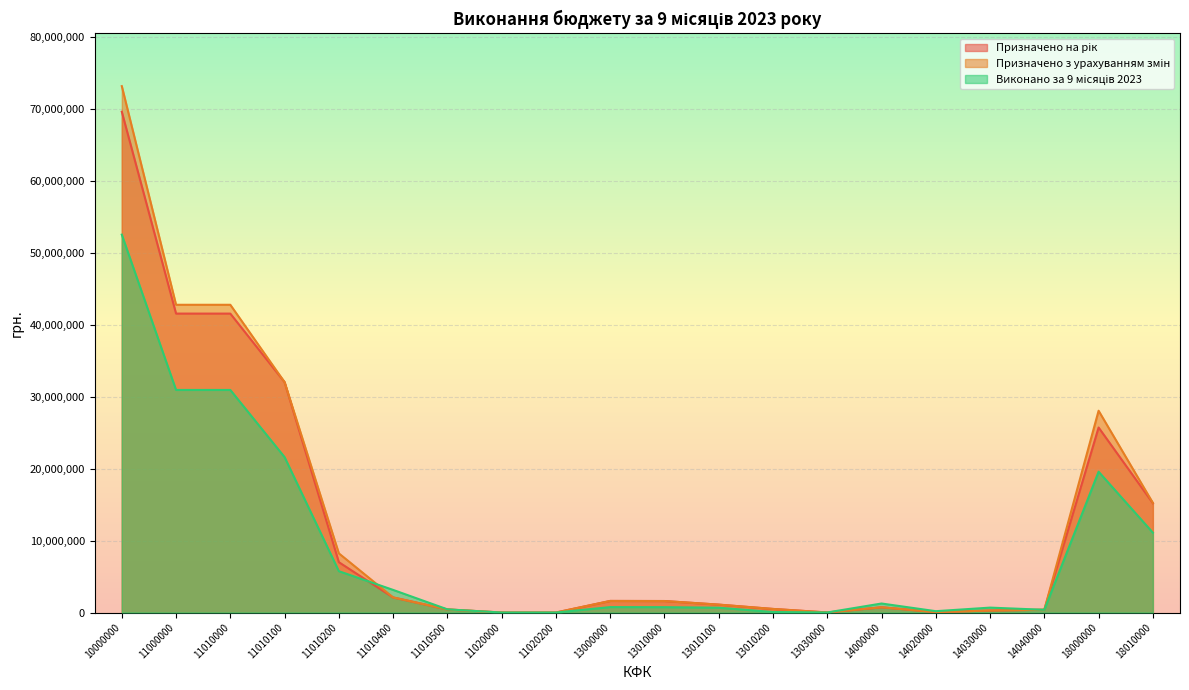

Reading left to right, extract all data points from this chart.

Призначено на рік: 10000000=69616400	11000000=41556400	11010000=41554800	11010100=32024800	11010200=7000000	11010400=2100000	11010500=430000	11020000=1600	11020200=1600	13000000=1611000	13010000=1600000	13010100=1100000	13010200=500000	13030000=11000	14000000=730000	14020000=60000	14030000=280000	14040000=390000	18000000=25719000	18010000=15199000
Призначено з урахуванням змін: 10000000=73175300	11000000=42781400	11010000=42779800	11010100=32024800	11010200=8225000	11010400=2100000	11010500=430000	11020000=1600	11020200=1600	13000000=1611000	13010000=1600000	13010100=1100000	13010200=500000	13030000=11000	14000000=730000	14020000=60000	14030000=280000	14040000=390000	18000000=28052900	18010000=15244000
Виконано за 9 місяців 2023: 10000000=52530551	11000000=30941809	11010000=30939994	11010100=21600994	11010200=5748677	11010400=3145230	11010500=443625	11020000=1815	11020200=1815	13000000=756524	13010000=746765	13010100=671800	13010200=74966	13030000=9759	14000000=1254776	14020000=188253	14030000=684239	14040000=382283	18000000=19577443	18010000=11104587